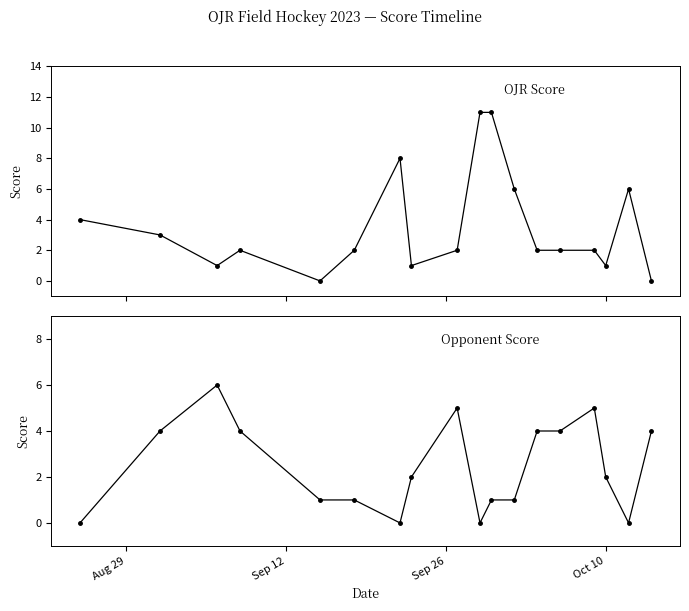

Rank the series by their maximum value, from lowest to highest.

Opponent Score, OJR Score